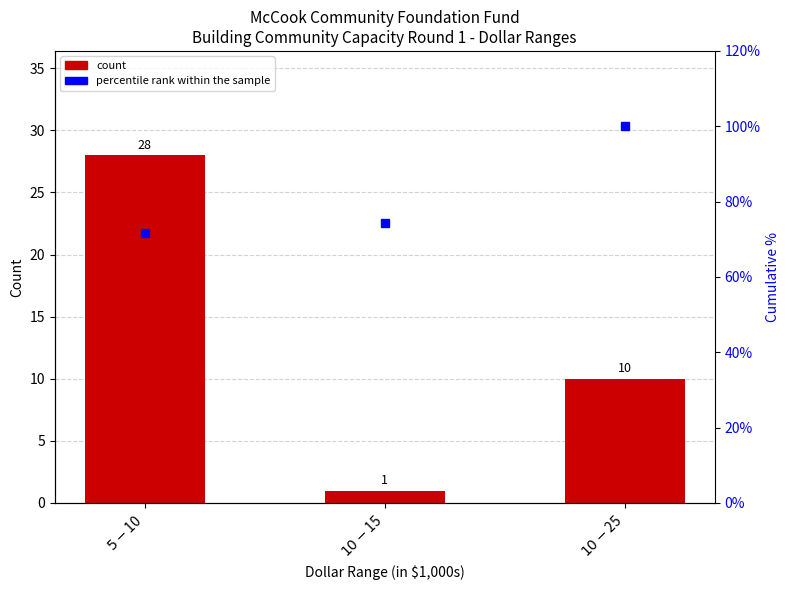

Which category has the highest value across all series?

$10 - $25